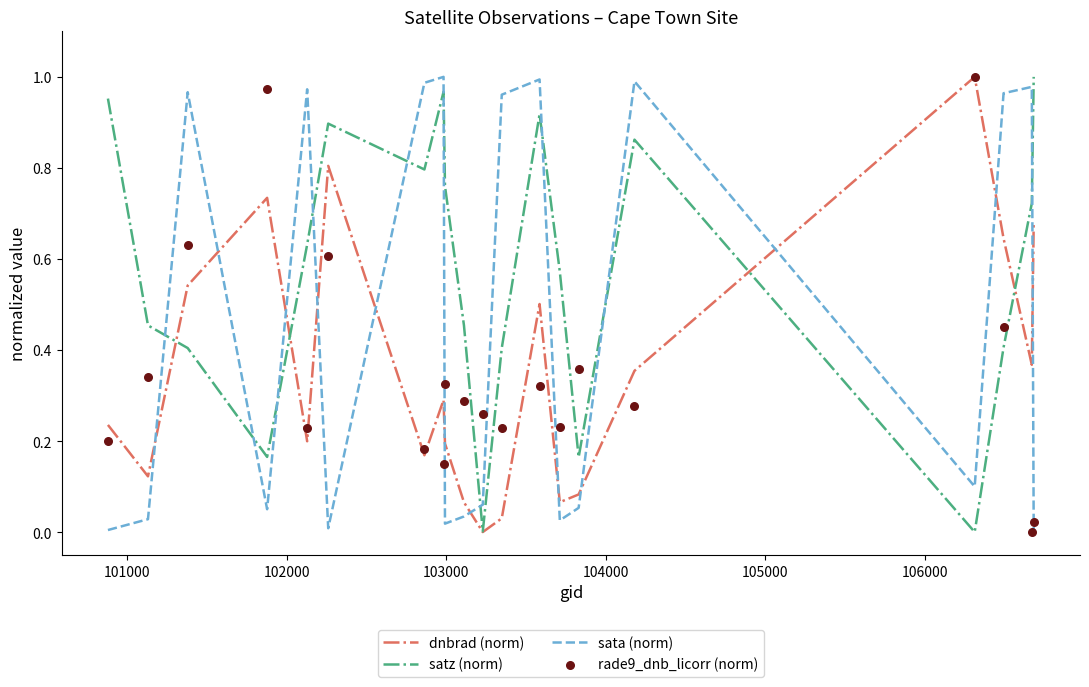

What are all the series names shown in the legend?

dnbrad (norm), satz (norm), sata (norm), rade9_dnb_licorr (norm)